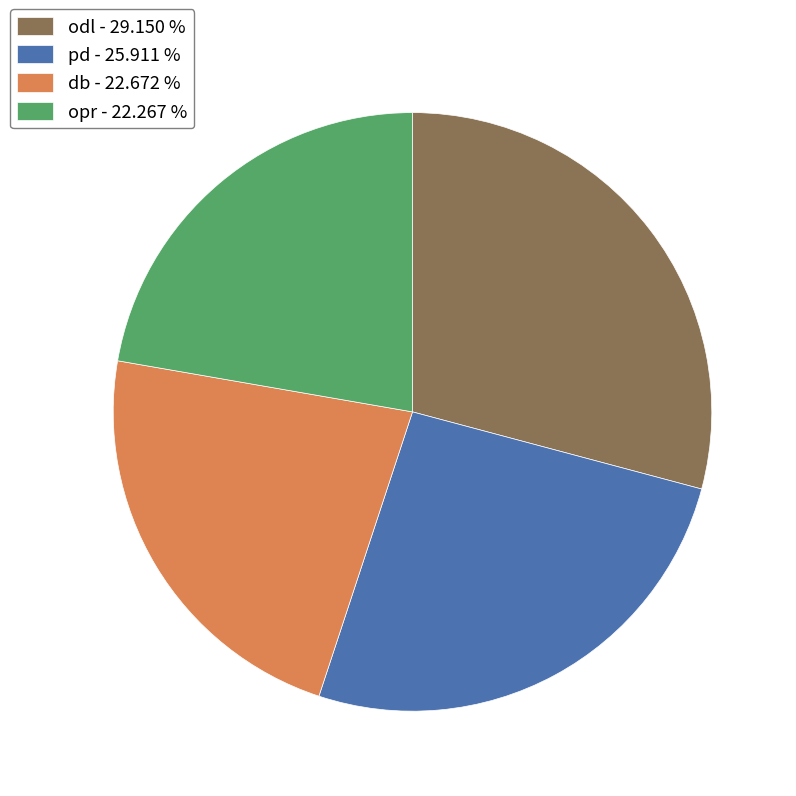

What is the ratio of the value at opr to the value at db?

1.0